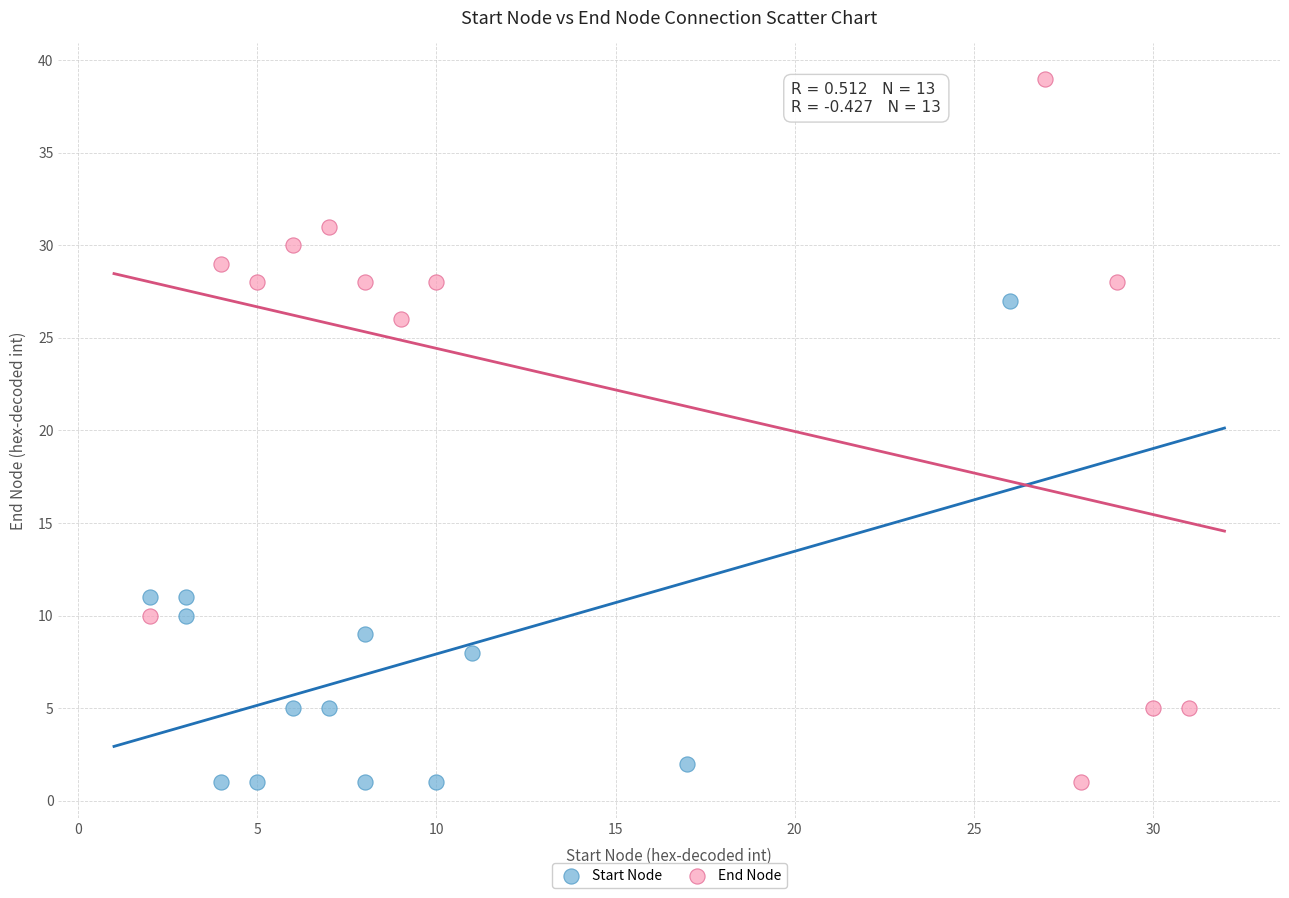

Which series contains the highest Y value?

End Node